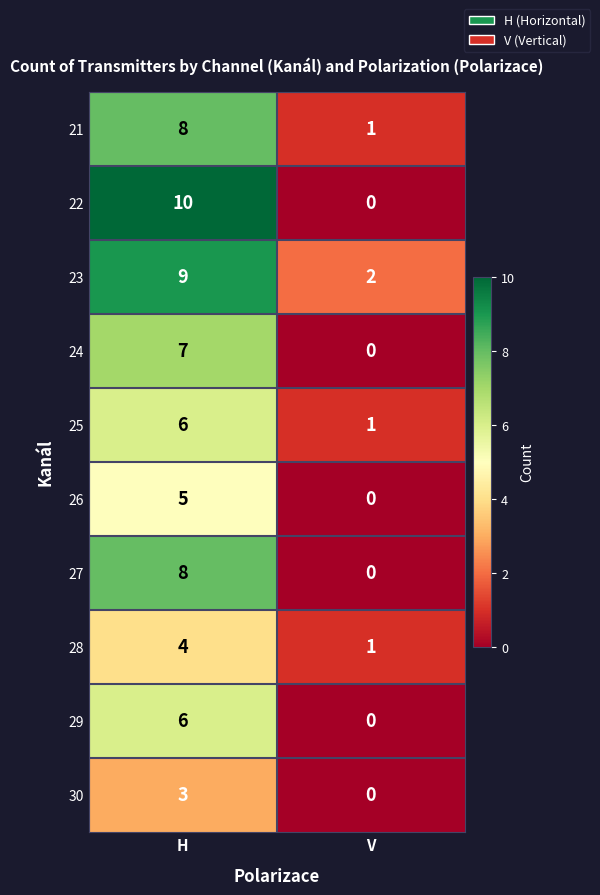

How many distinct data groups are displayed?

10